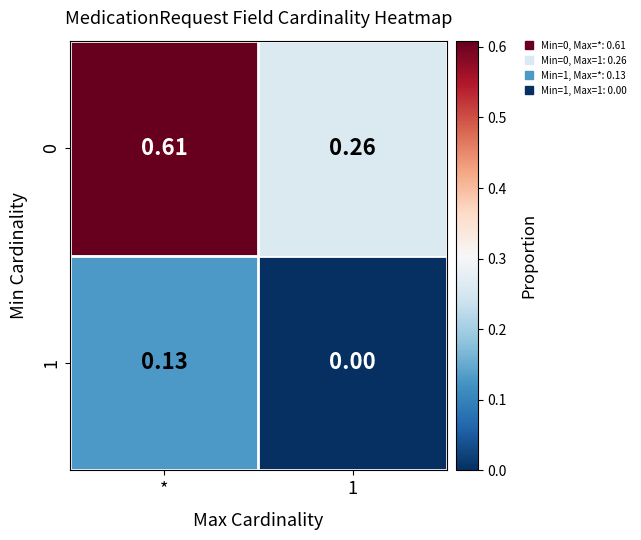

At which label does 1 reach its peak?

*